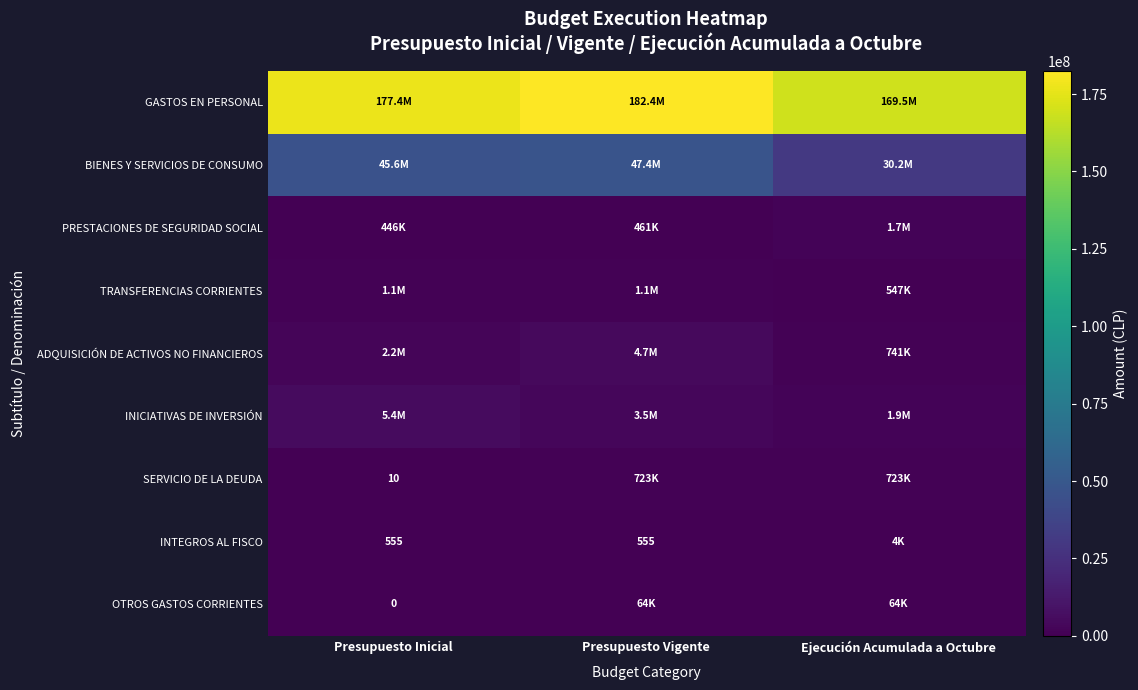

True or false: INTEGROS AL FISCO has a value of 555 at Presupuesto Vigente.

True